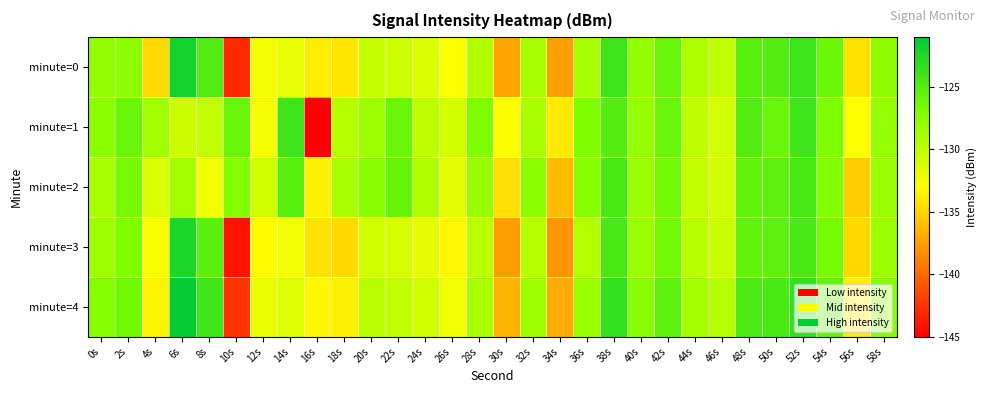

Reading right to left, what are all the values shown in this chart?

minute=0: 58s=-127.8	56s=-134.3	54s=-126.1	52s=-123.9	50s=-125.0	48s=-125.1	46s=-130.0	44s=-129.2	42s=-125.9	40s=-127.9	38s=-123.9	36s=-128.9	34s=-137.4	32s=-129.0	30s=-137.1	28s=-129.4	26s=-132.9	24s=-131.3	22s=-130.6	20s=-130.3	18s=-134.2	16s=-133.8	14s=-131.9	12s=-132.6	10s=-143.0	8s=-124.8	6s=-121.9	4s=-134.7	2s=-127.7	0s=-127.9
minute=1: 58s=-128.0	56s=-133.0	54s=-127.0	52s=-124.0	50s=-126.0	48s=-125.0	46s=-131.0	44s=-130.0	42s=-126.0	40s=-128.0	38s=-125.0	36s=-127.0	34s=-134.0	32s=-129.0	30s=-133.0	28s=-127.0	26s=-131.0	24s=-130.0	22s=-126.0	20s=-128.5	18s=-129.7	16s=-145.7	14s=-124.0	12s=-132.5	10s=-126.0	8s=-130.1	6s=-130.6	4s=-128.6	2s=-126.0	0s=-127.5
minute=2: 58s=-128.3	56s=-135.3	54s=-127.1	52s=-124.4	50s=-125.5	48s=-125.6	46s=-131.0	44s=-130.2	42s=-126.4	40s=-128.4	38s=-124.5	36s=-127.3	34s=-136.1	32s=-127.6	30s=-134.5	28s=-128.2	26s=-131.7	24s=-129.3	22s=-125.8	20s=-127.4	18s=-128.9	16s=-133.6	14s=-125.3	12s=-130.8	10s=-127.1	8s=-132.4	6s=-128.7	4s=-131.2	2s=-126.5	0s=-129.0
minute=3: 58s=-128.3	56s=-134.8	54s=-126.6	52s=-124.4	50s=-125.5	48s=-125.6	46s=-130.5	44s=-129.7	42s=-126.4	40s=-128.4	38s=-124.4	36s=-129.4	34s=-137.9	32s=-129.5	30s=-137.6	28s=-129.9	26s=-133.4	24s=-131.8	22s=-131.1	20s=-130.8	18s=-134.7	16s=-134.3	14s=-132.4	12s=-133.1	10s=-144.0	8s=-125.3	6s=-122.4	4s=-132.8	2s=-127.0	0s=-128.5
minute=4: 58s=-127.3	56s=-133.8	54s=-125.6	52s=-123.4	50s=-124.5	48s=-124.6	46s=-129.5	44s=-128.7	42s=-125.4	40s=-127.4	38s=-123.4	36s=-128.4	34s=-136.9	32s=-128.5	30s=-136.6	28s=-128.9	26s=-132.4	24s=-130.8	22s=-130.1	20s=-129.8	18s=-133.7	16s=-133.3	14s=-131.4	12s=-132.0	10s=-142.5	8s=-124.1	6s=-121.2	4s=-133.5	2s=-126.3	0s=-127.2